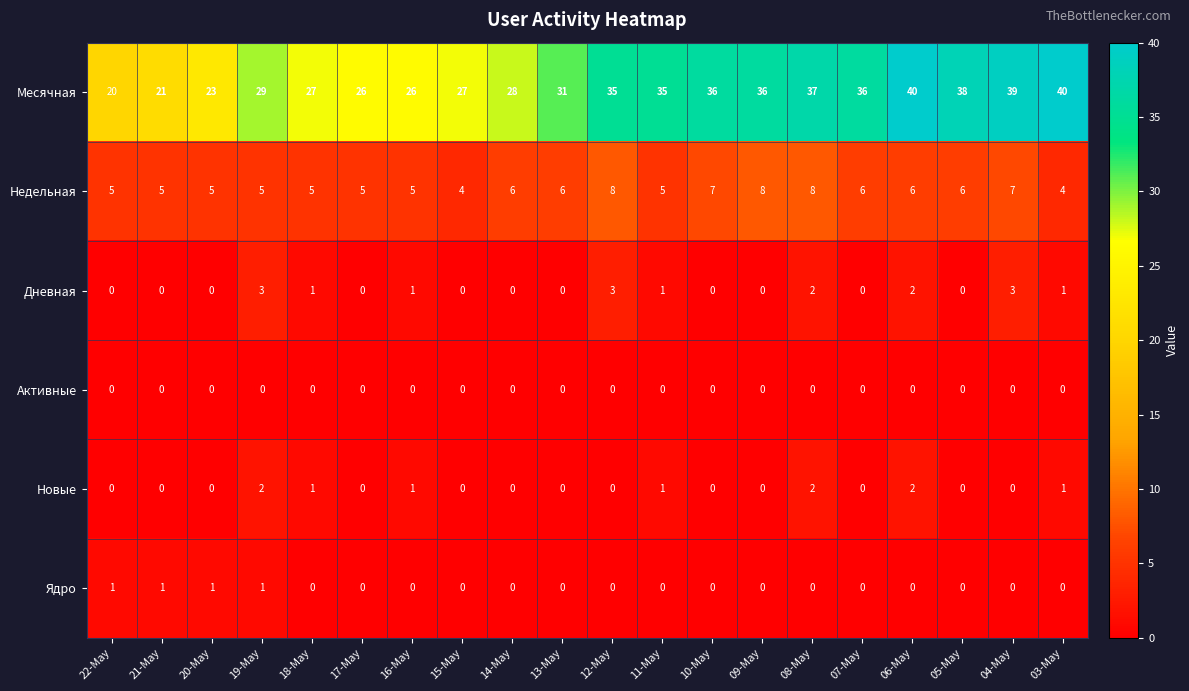

The value of Новые at 08-May is 3. True or false?

False